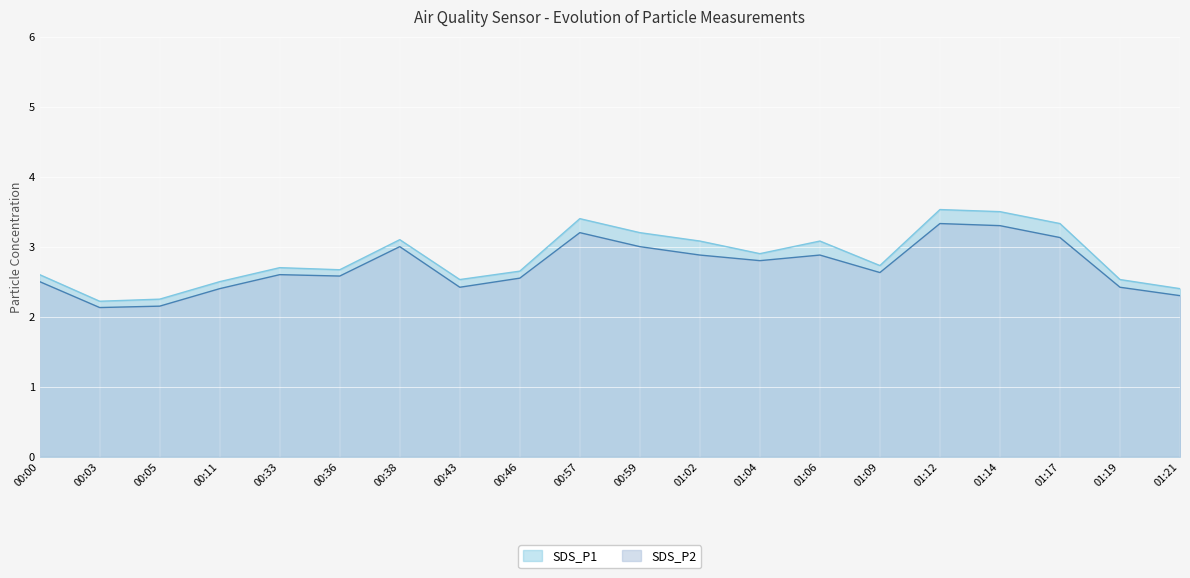

True or false: SDS_P2 and SDS_P1 cross at least once.

False